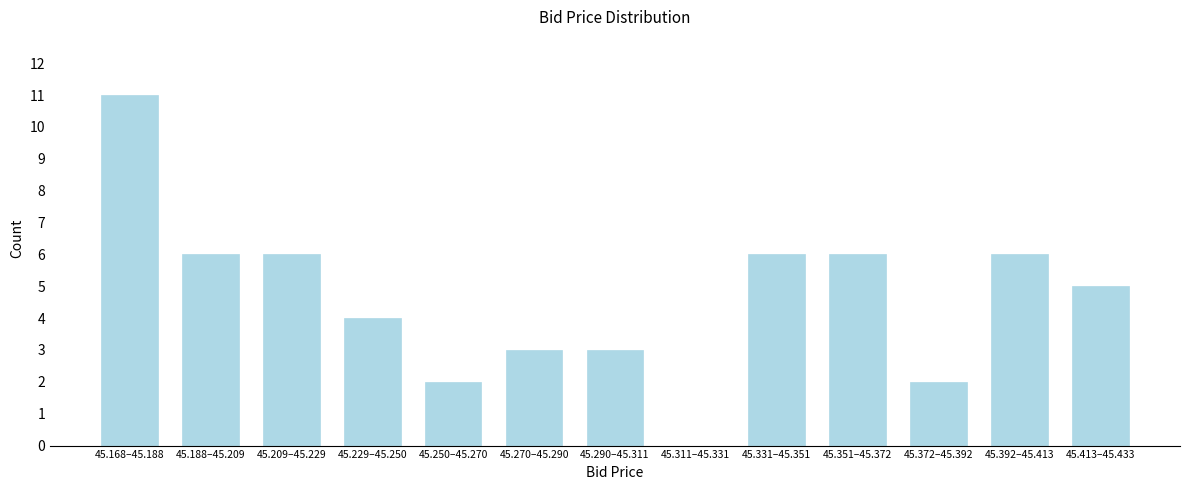

Reading left to right, transcribe all the data shown in this chart.

45.168–45.188=11	45.188–45.209=6	45.209–45.229=6	45.229–45.250=4	45.250–45.270=2	45.270–45.290=3	45.290–45.311=3	45.311–45.331=0	45.331–45.351=6	45.351–45.372=6	45.372–45.392=2	45.392–45.413=6	45.413–45.433=5